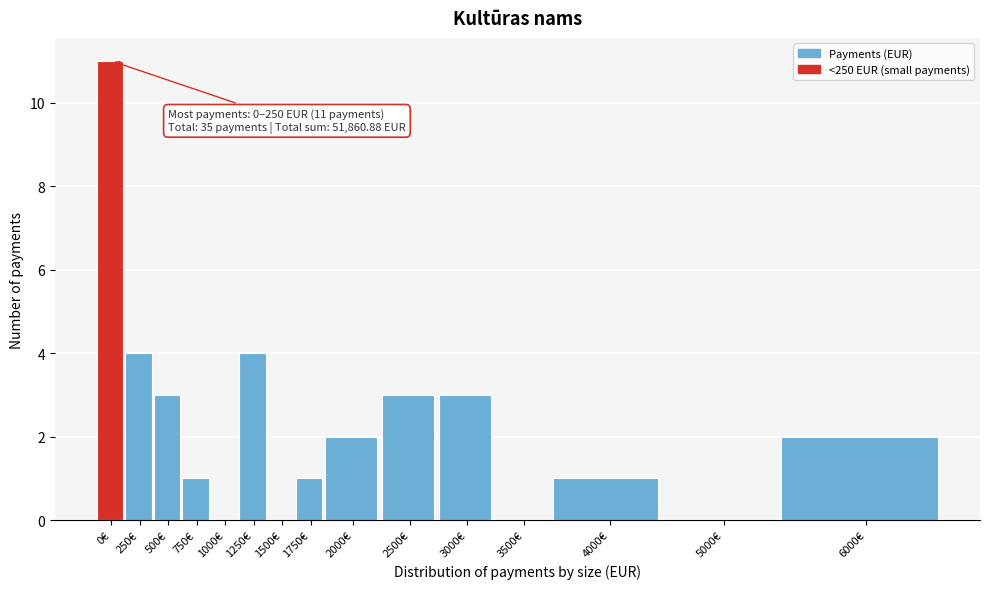

Reading left to right, list all the values displayed in this chart.

0€=11	250€=4	500€=3	750€=1	1000€=0	1250€=4	1500€=0	1750€=1	2000€=2	2500€=3	3000€=3	3500€=0	4000€=1	5000€=0	6000€=2